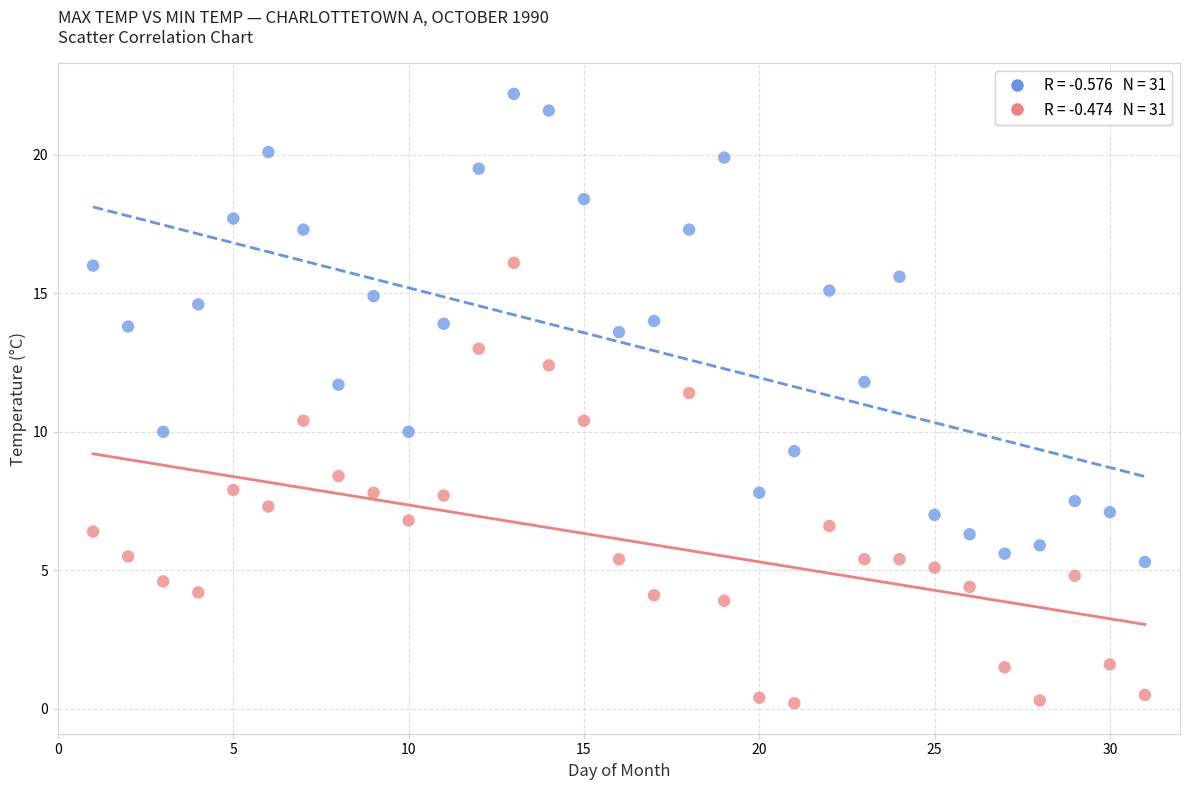

Across all data points, what is the range of X values (max minus min)?

30.0